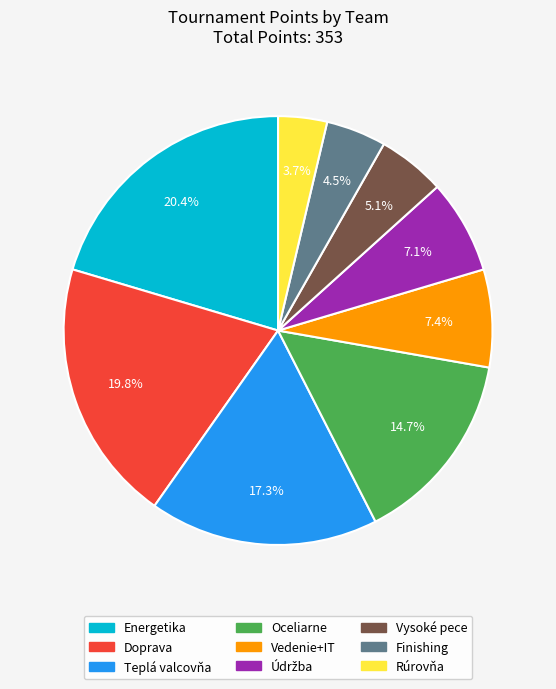

Which category has the smallest portion of the pie?

Rúrovňa